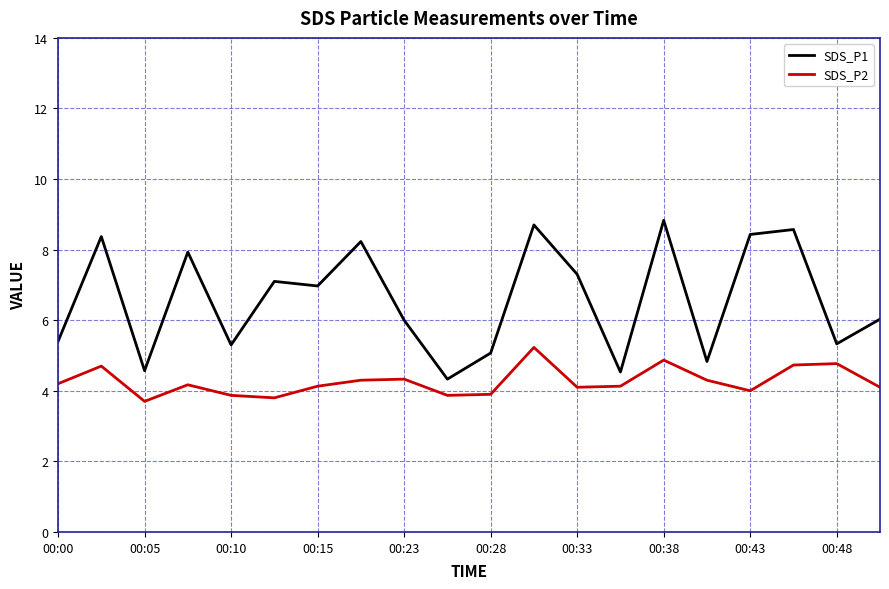

True or false: SDS_P2 and SDS_P1 intersect in this chart.

False